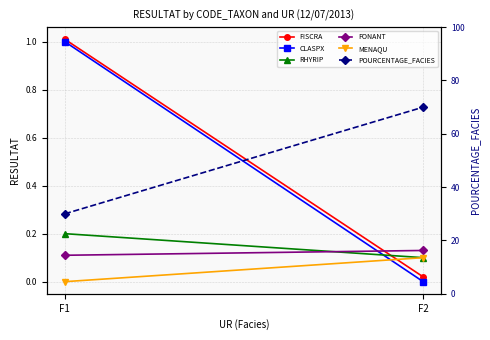

How many lines are shown in the chart?

6